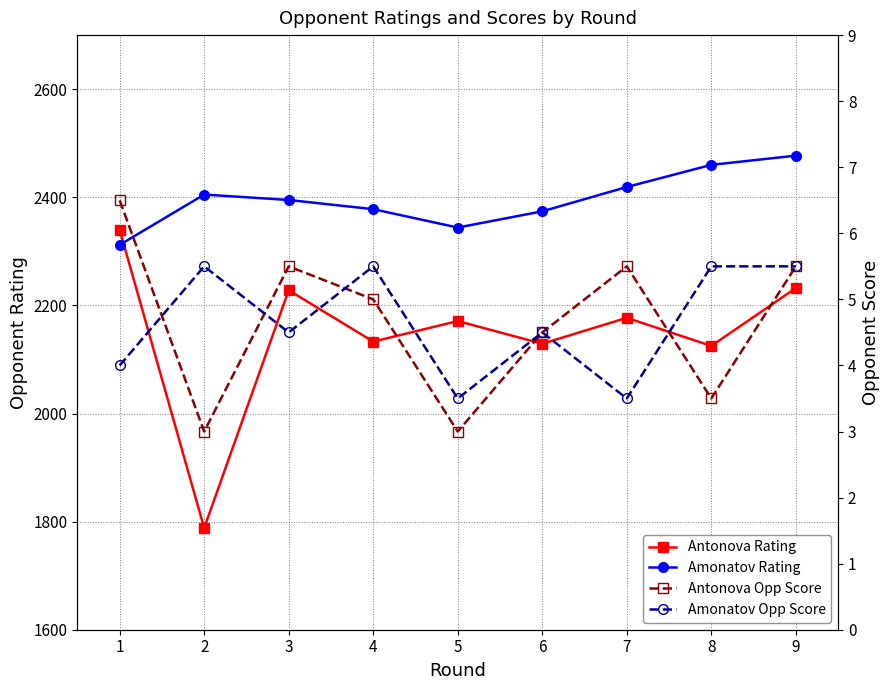

True or false: Antonova Rating has more than 1 points higher than both neighbors.

True